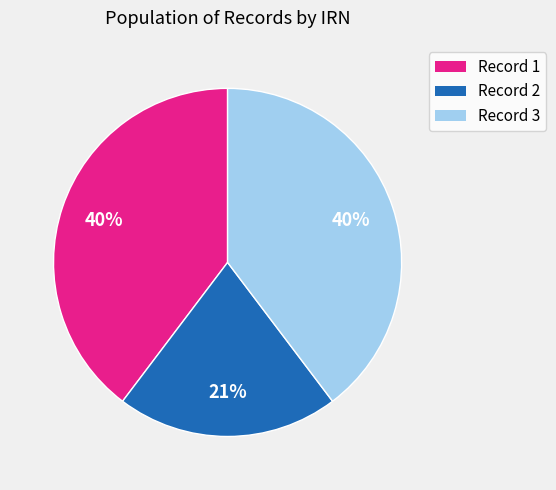

Does any single category account for the majority?

No